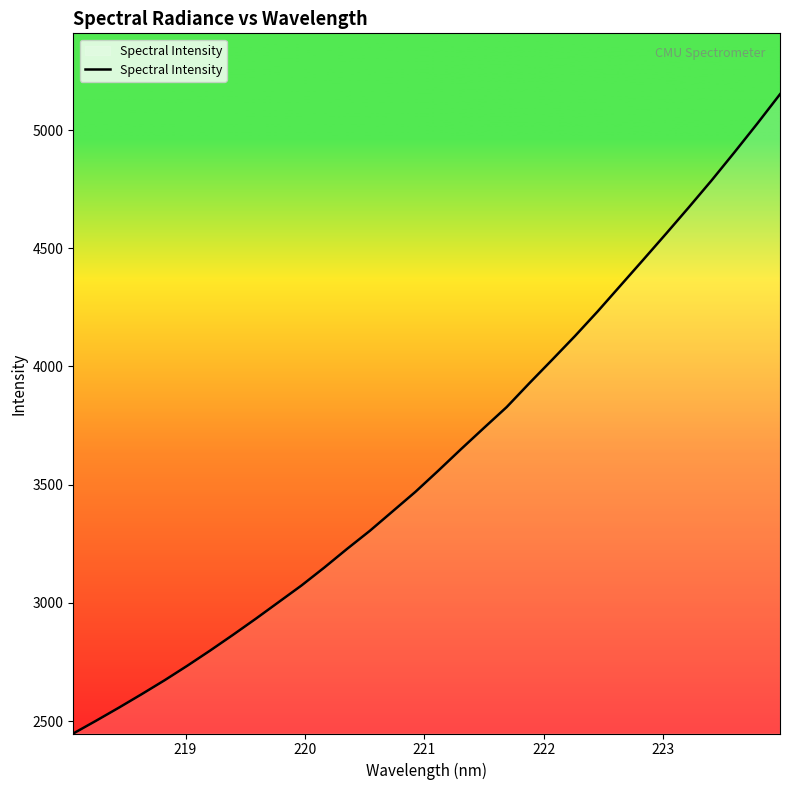

What is the maximum value shown in the chart?

5151.4